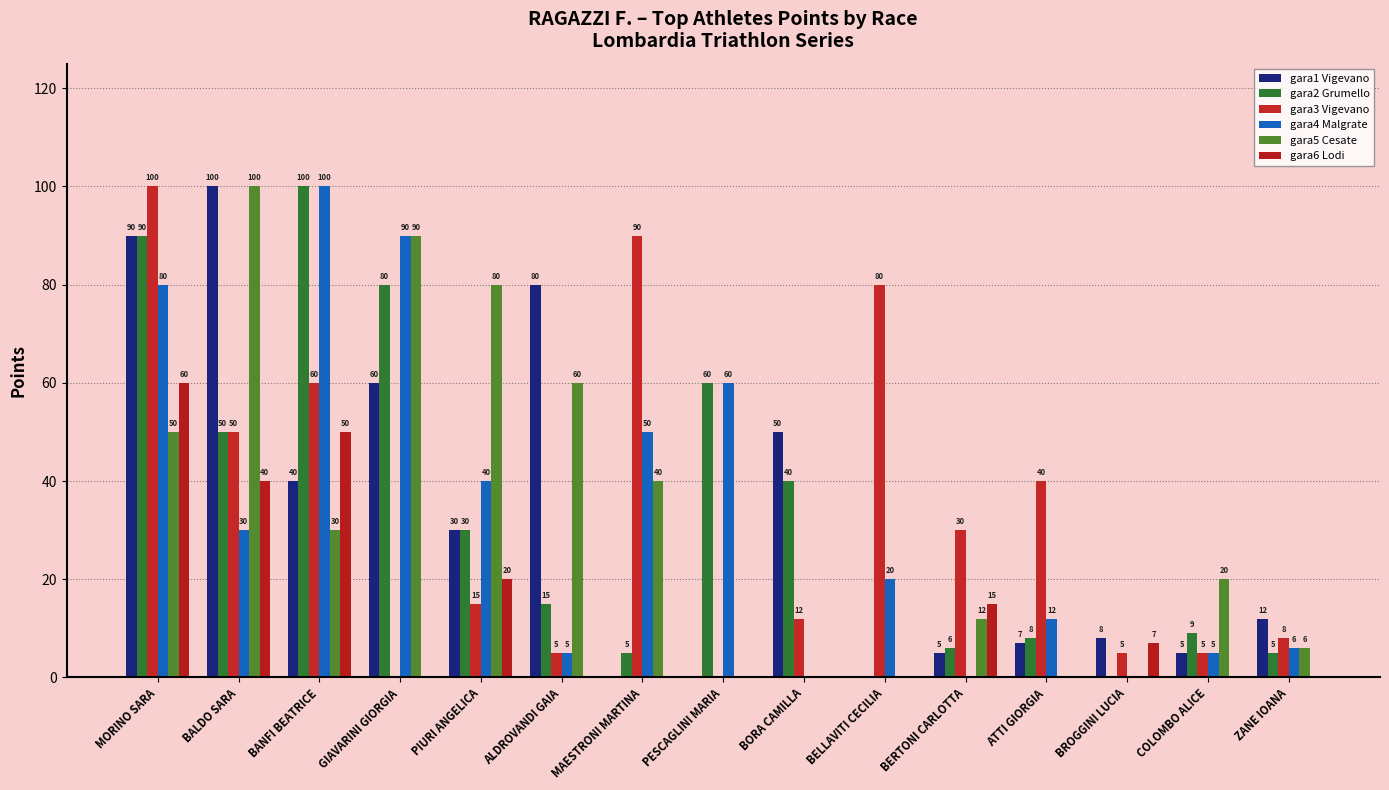

What is the difference between the gara3 Vigevano values at BANFI BEATRICE and PIURI ANGELICA?

45